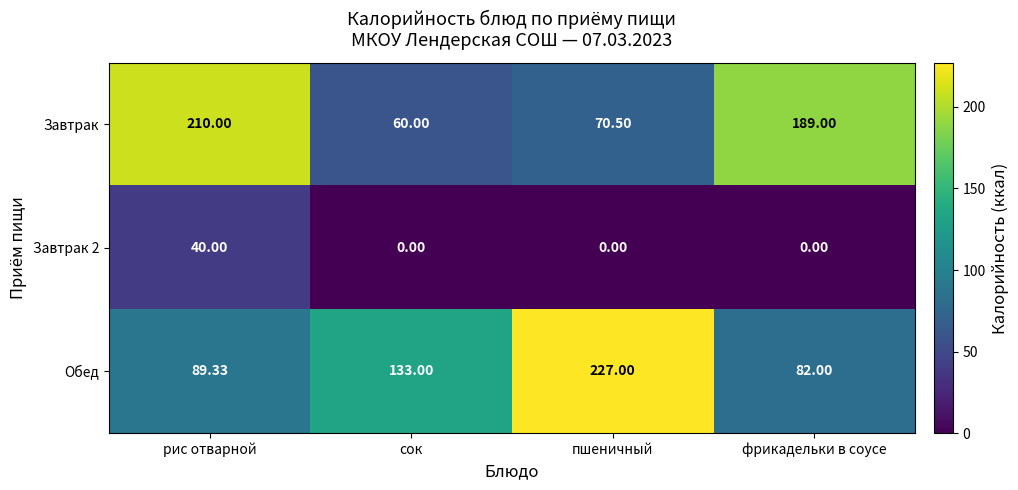

How many data points does each series have?

4